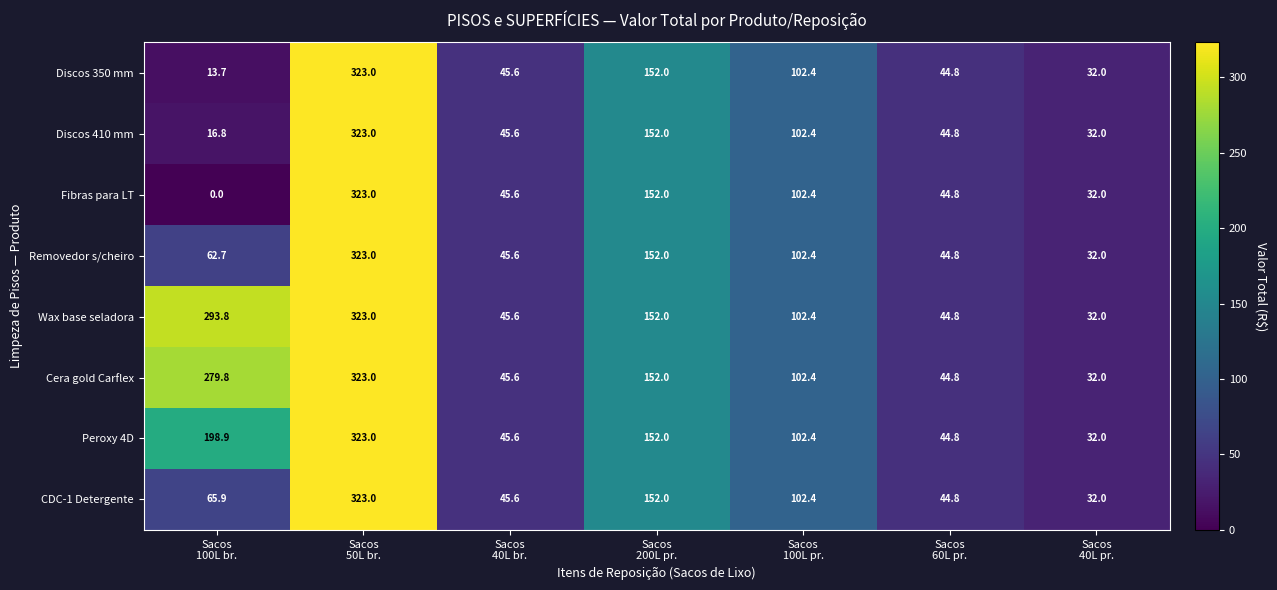

What is the difference between the maximum and minimum values in the Discos 410 mm series?

306.2